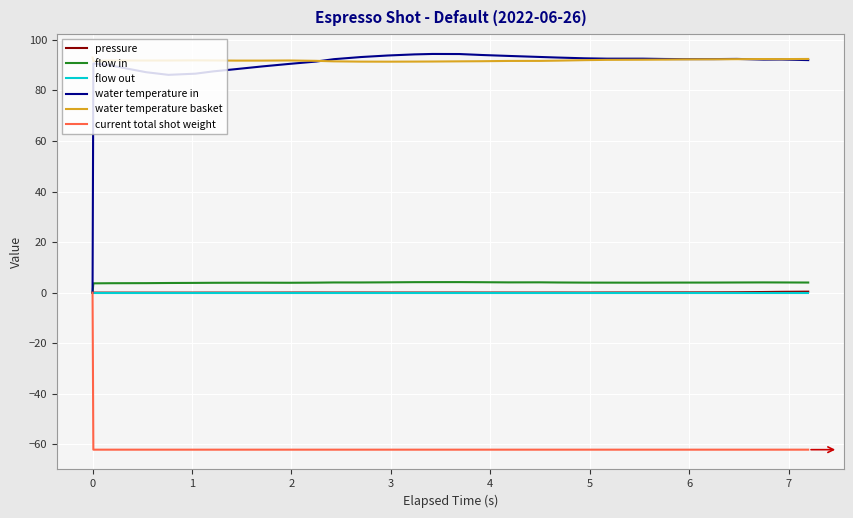

Does the chart display data point markers on the line(s)?

No